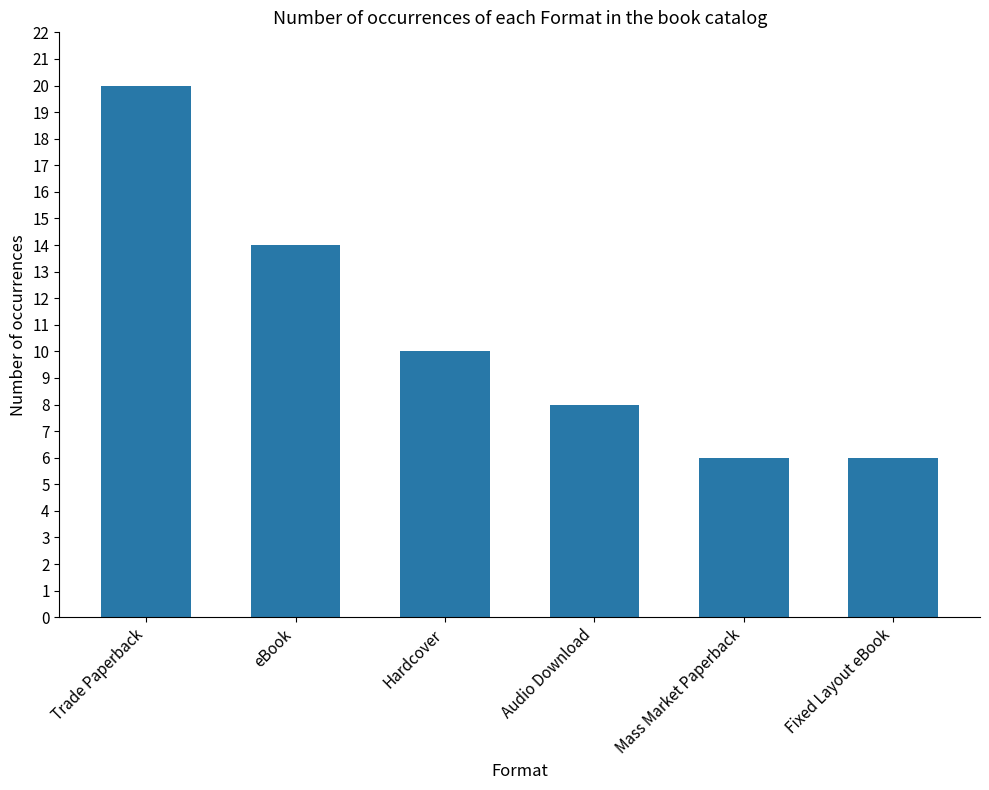

True or false: the data shows 20 at eBook.

False